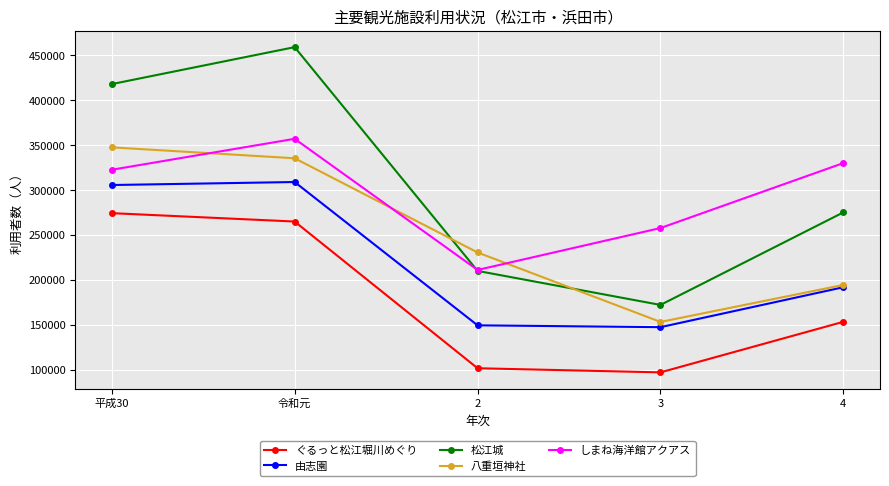

Does the chart display data point markers on the line(s)?

Yes